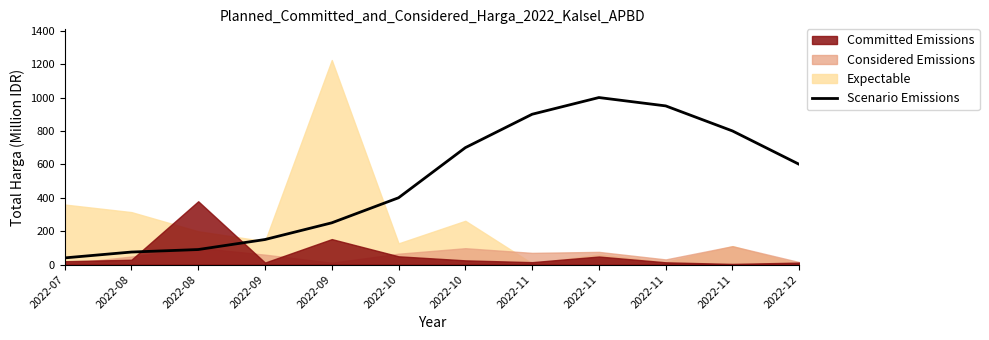

How many lines are shown in the chart?

1